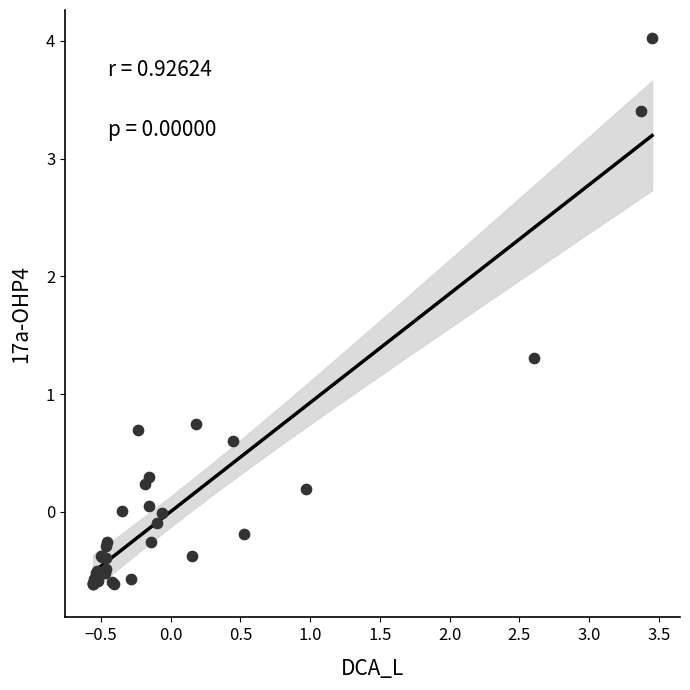

What Y value in the scatter plot is closest to 1?

0.7